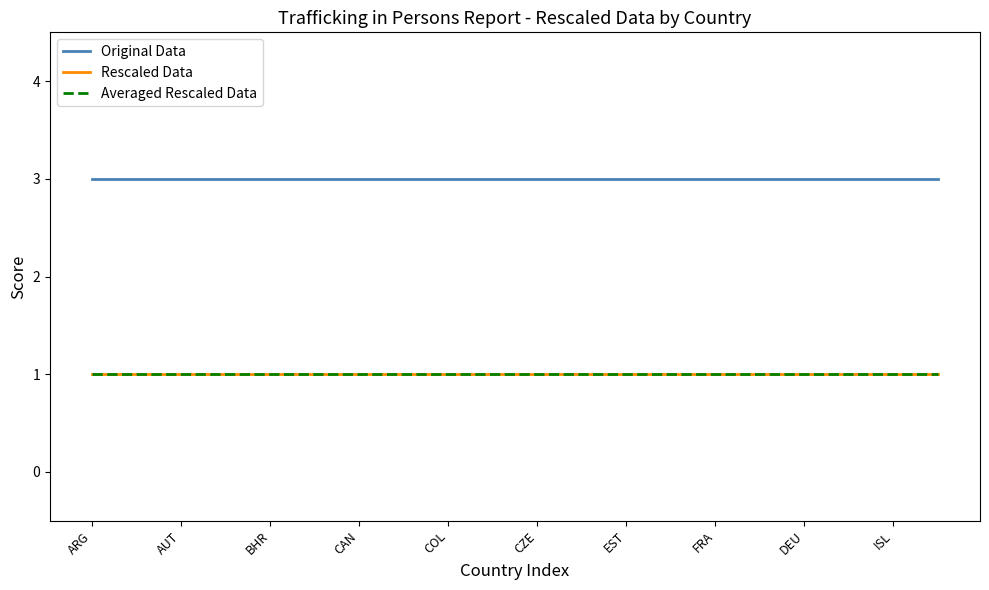

True or false: Original Data and Rescaled Data intersect in this chart.

False